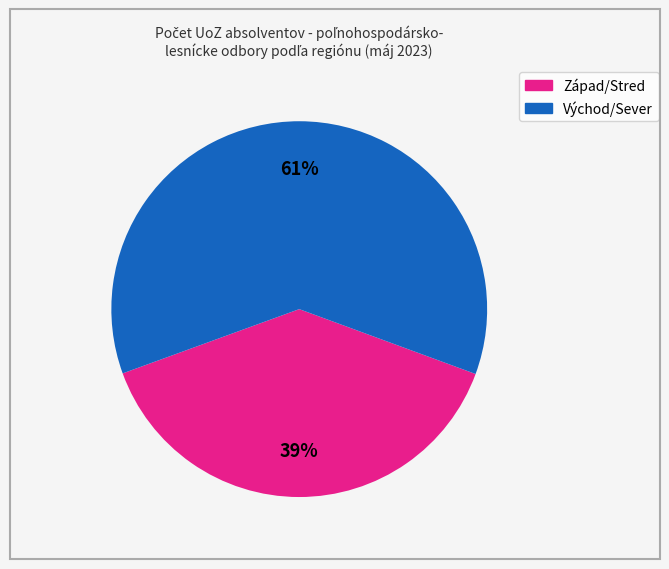

Count the number of slices in the pie.

2